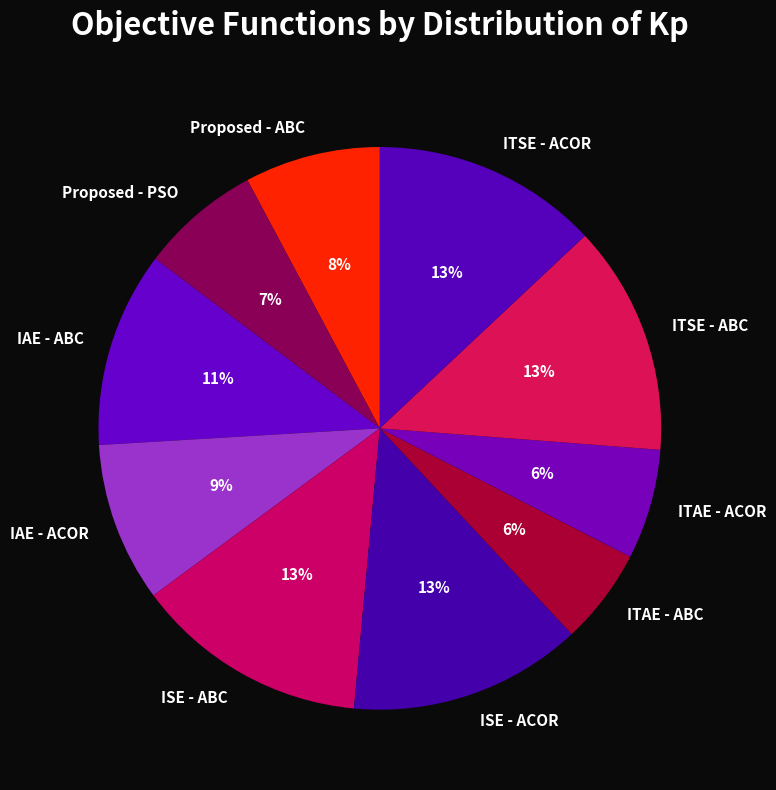

Is Proposed - PSO the majority of the pie?

No